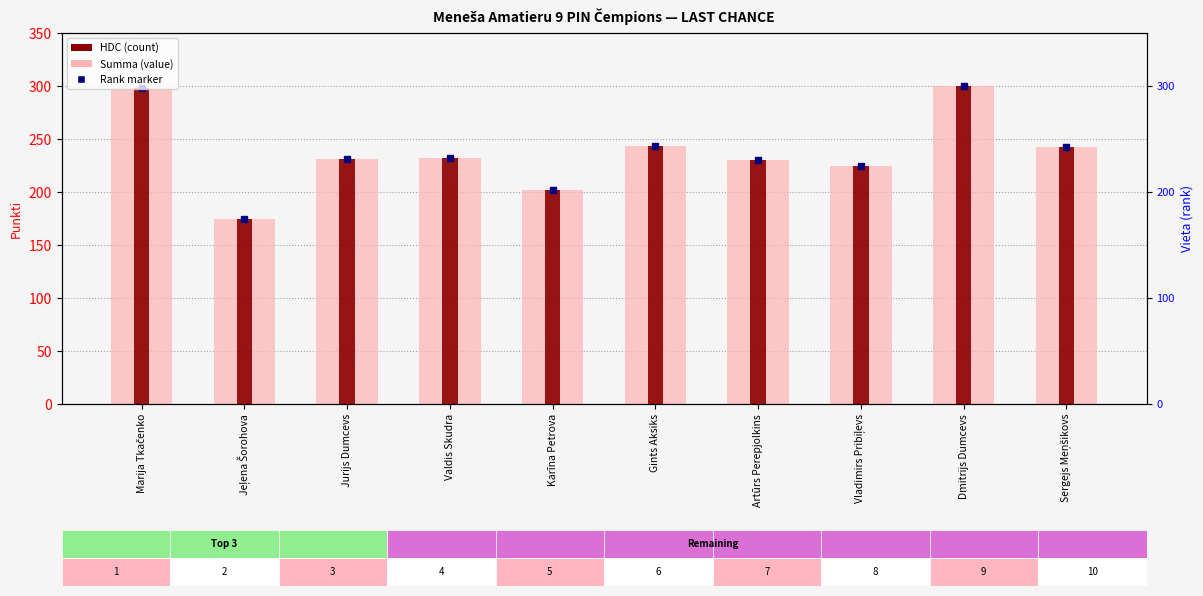

At which category does the chart reach its minimum across all series?

Jeļena Šorohova